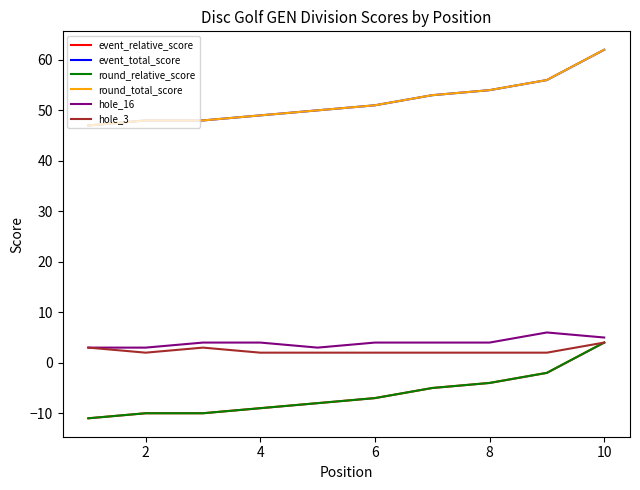

Does the chart display data point markers on the line(s)?

No